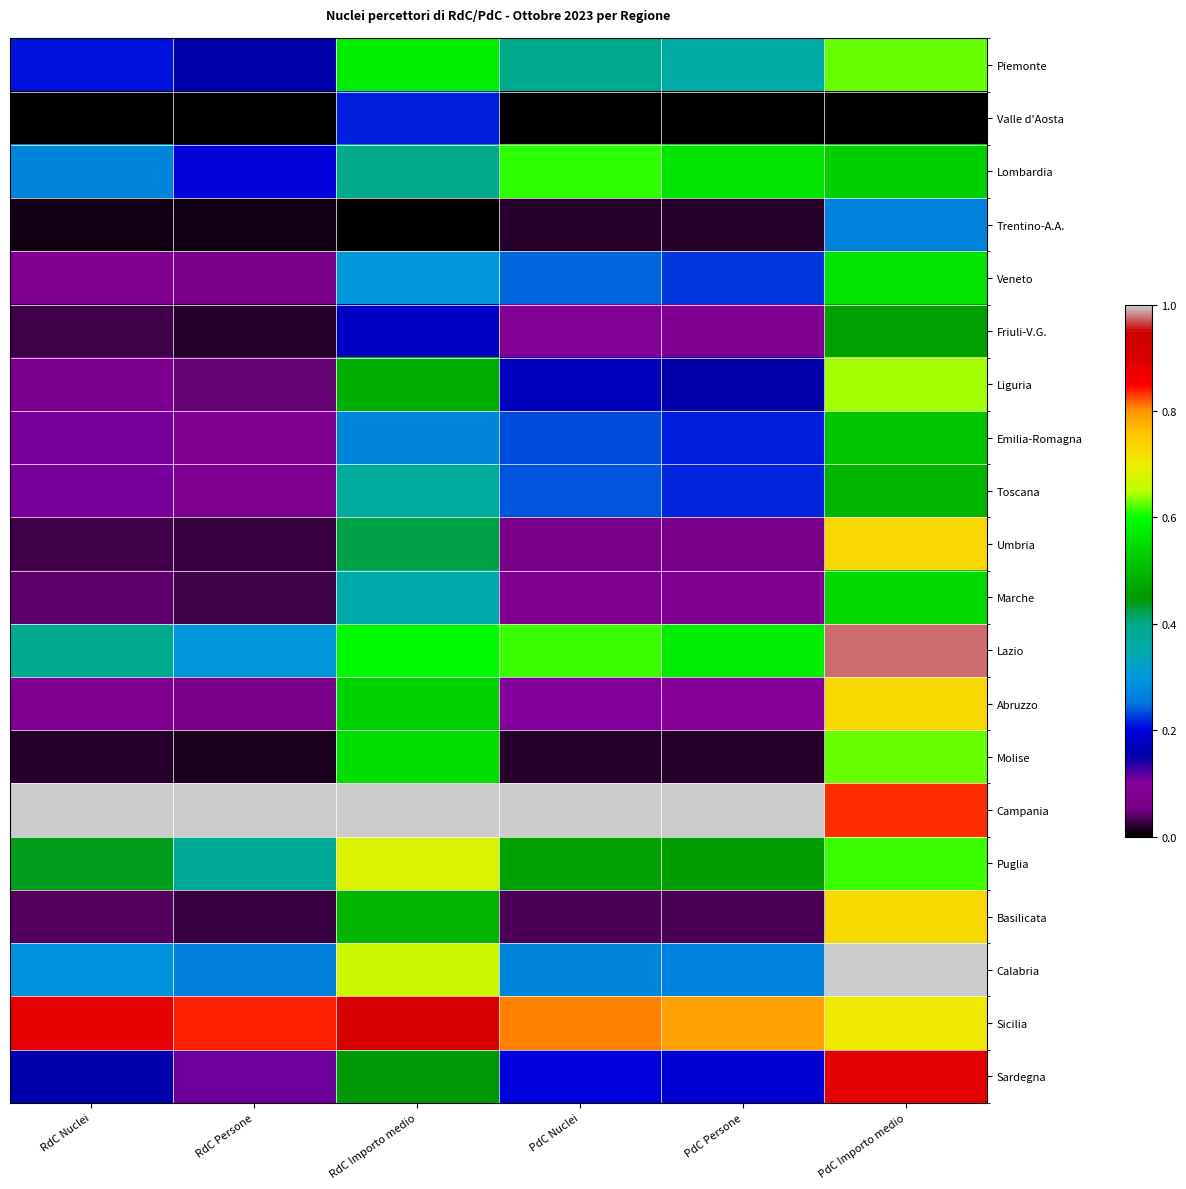

At how many categories does at least one series exceed 0?

6